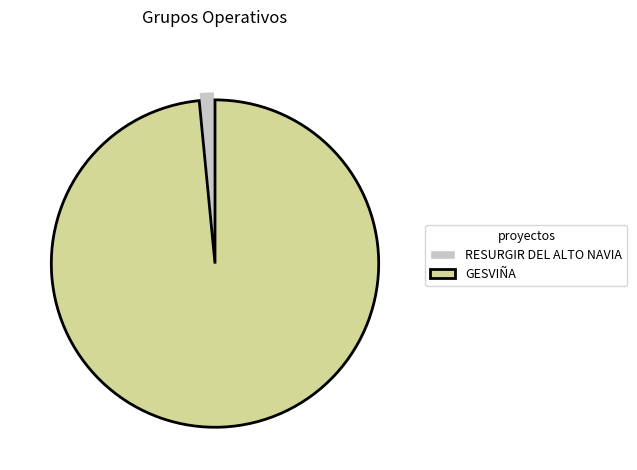

Is it true that RESURGIR DEL ALTO NAVIA is 2% of the pie?

True